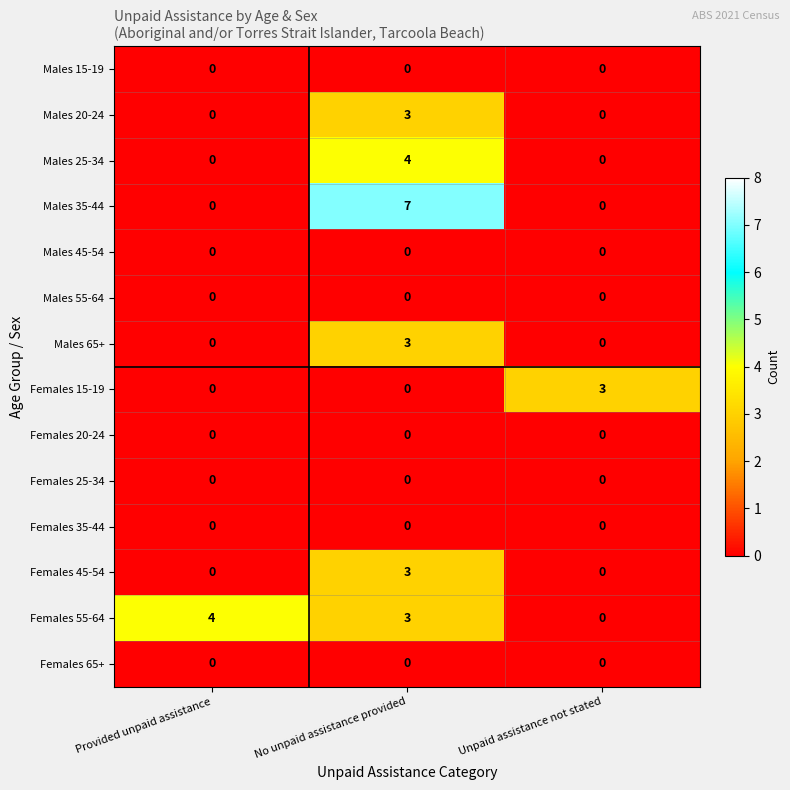

List the labels in order of Females 55-64 value, largest first.

Provided unpaid assistance, No unpaid assistance provided, Unpaid assistance not stated